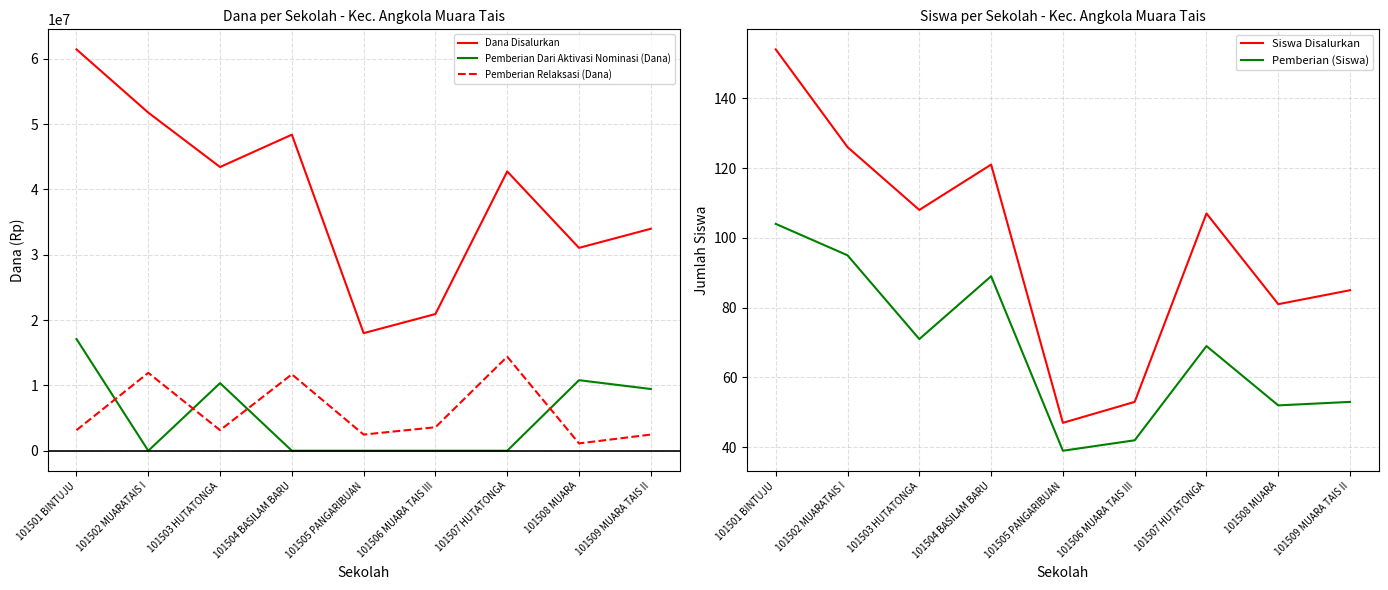

Reading left to right, extract all data points from this chart.

Dana Disalurkan: 101501 BINTUJU=61425000	101502 MUARATAIS I=51750000	101503 HUTATONGA=43425000	101504 BASILAM BARU=48375000	101505 PANGARIBUAN=18000000	101506 MUARA TAIS III=20925000	101507 HUTATONGA=42750000	101508 MUARA=31050000	101509 MUARA TAIS II=33975000
Pemberian Dari Aktivasi Nominasi (Dana): 101501 BINTUJU=17100000	101502 MUARATAIS I=0	101503 HUTATONGA=10350000	101504 BASILAM BARU=0	101505 PANGARIBUAN=0	101506 MUARA TAIS III=0	101507 HUTATONGA=0	101508 MUARA=10800000	101509 MUARA TAIS II=9450000
Pemberian Relaksasi (Dana): 101501 BINTUJU=3150000	101502 MUARATAIS I=11925000	101503 HUTATONGA=3150000	101504 BASILAM BARU=11700000	101505 PANGARIBUAN=2475000	101506 MUARA TAIS III=3600000	101507 HUTATONGA=14400000	101508 MUARA=1125000	101509 MUARA TAIS II=2475000
Siswa Disalurkan: 101501 BINTUJU=154	101502 MUARATAIS I=126	101503 HUTATONGA=108	101504 BASILAM BARU=121	101505 PANGARIBUAN=47	101506 MUARA TAIS III=53	101507 HUTATONGA=107	101508 MUARA=81	101509 MUARA TAIS II=85
Pemberian (Siswa): 101501 BINTUJU=104	101502 MUARATAIS I=95	101503 HUTATONGA=71	101504 BASILAM BARU=89	101505 PANGARIBUAN=39	101506 MUARA TAIS III=42	101507 HUTATONGA=69	101508 MUARA=52	101509 MUARA TAIS II=53